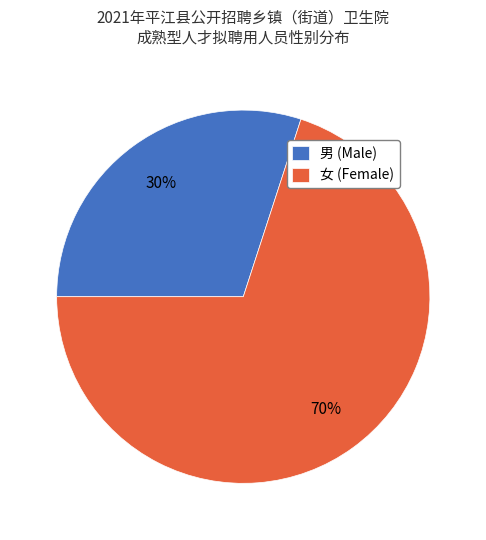

Is there a majority slice in this chart?

Yes